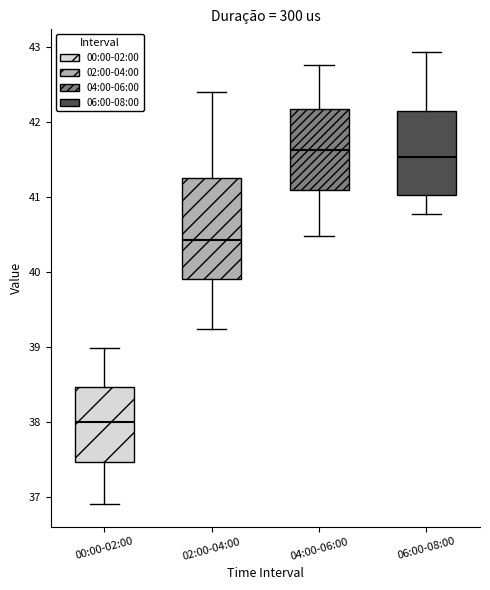

Reading left to right, read every box against the y-axis: the position of its median line, the range the box covers, and the ends of its whiskers. The values are not printed on the chart, so give them approximately, as read against the axis.

00:00-02:00: median 38.0, box 37.5 to 38.5, whiskers 36.9 to 39.0
02:00-04:00: median 40.4, box 39.9 to 41.3, whiskers 39.2 to 42.4
04:00-06:00: median 41.6, box 41.1 to 42.2, whiskers 40.5 to 42.8
06:00-08:00: median 41.5, box 41.0 to 42.1, whiskers 40.8 to 42.9